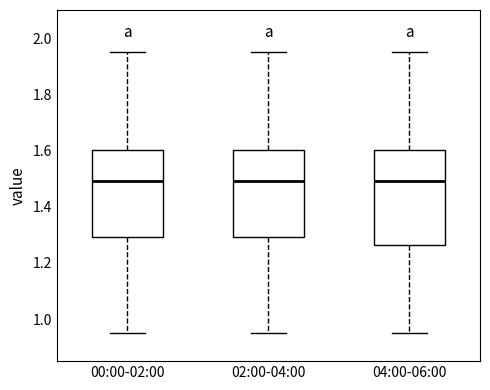

Which box is the tallest, from its lower edge to its upper edge?

04:00-06:00